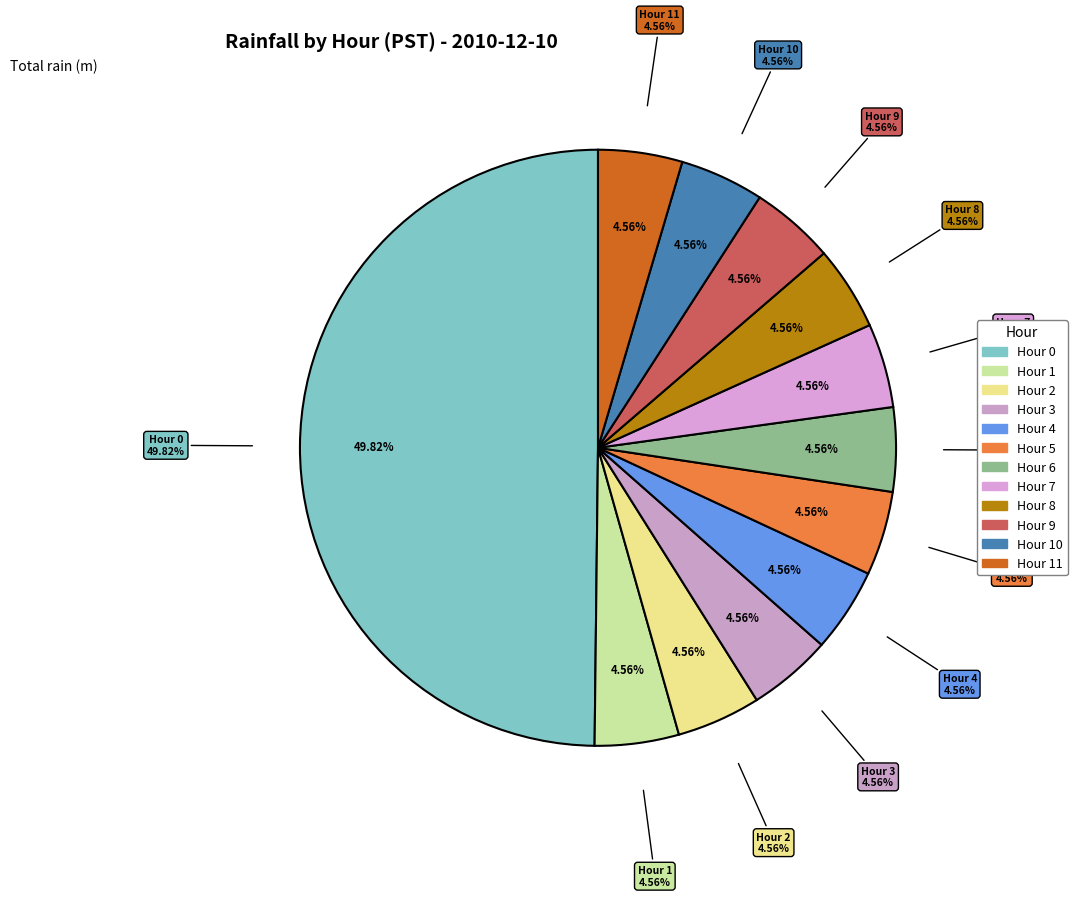

True or false: Hour 5 accounts for 1% of the total.

False